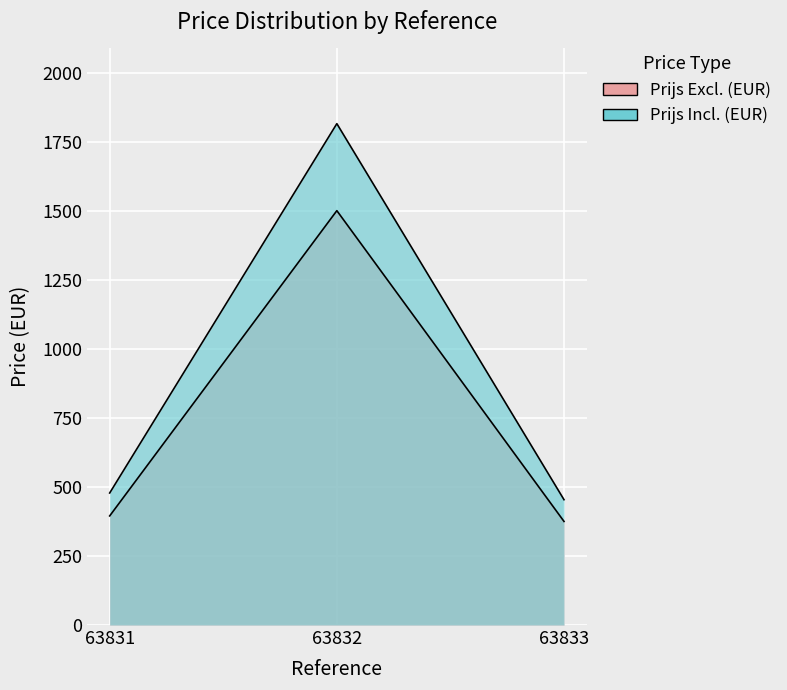

Which series changed the most between 63832 and 63833?

Prijs Incl. (EUR)